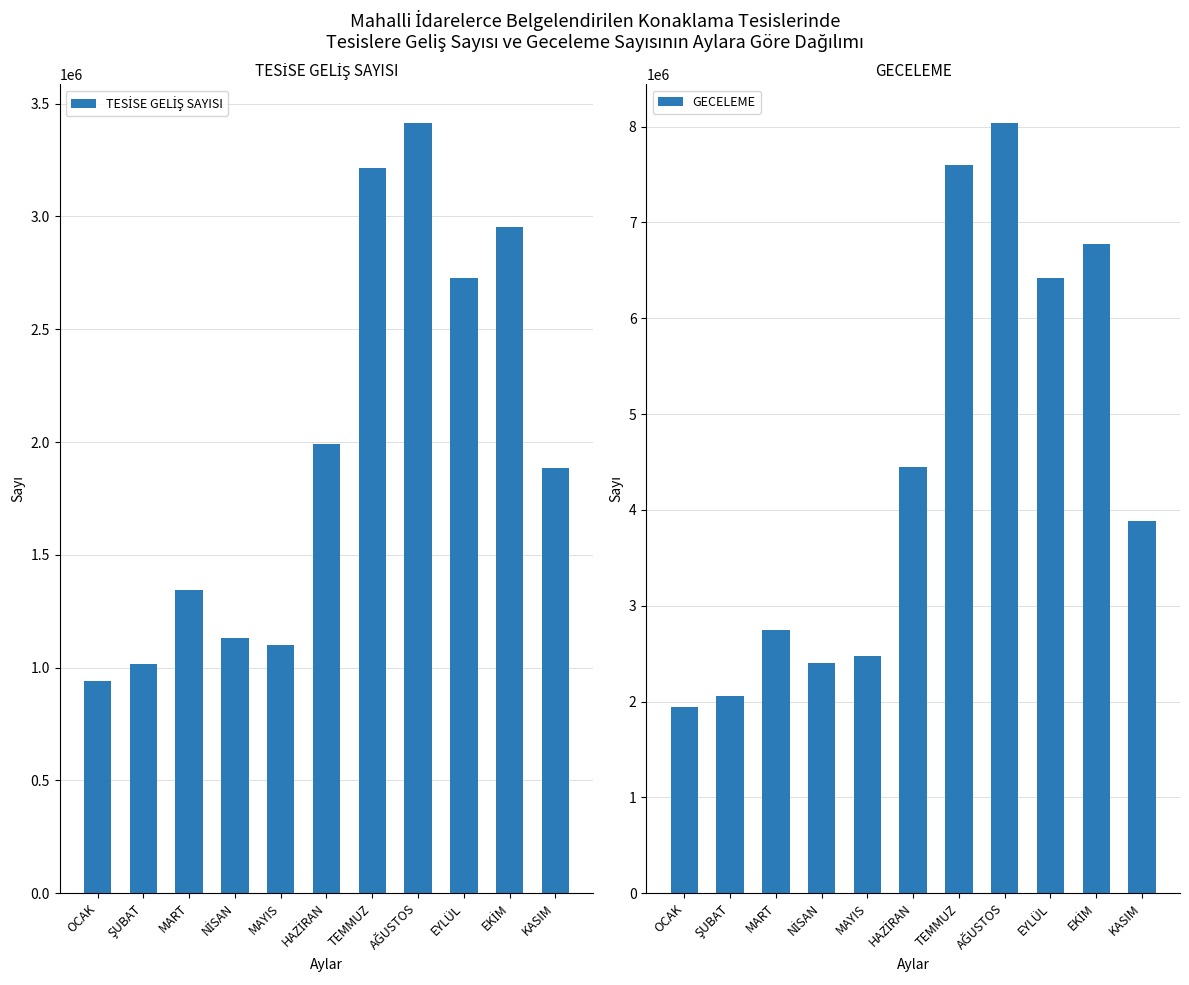

What is the label of the 6th bar from the right?

HAZİRAN